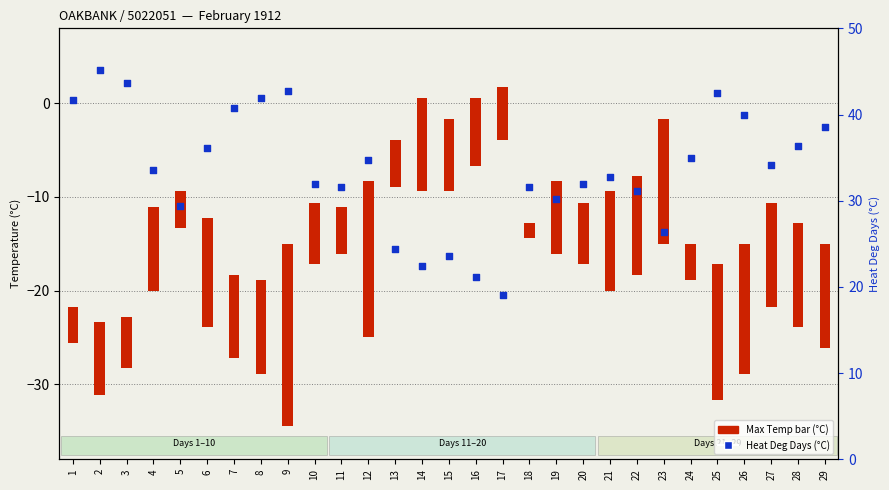

Which has a higher value, 28 or 26?

26